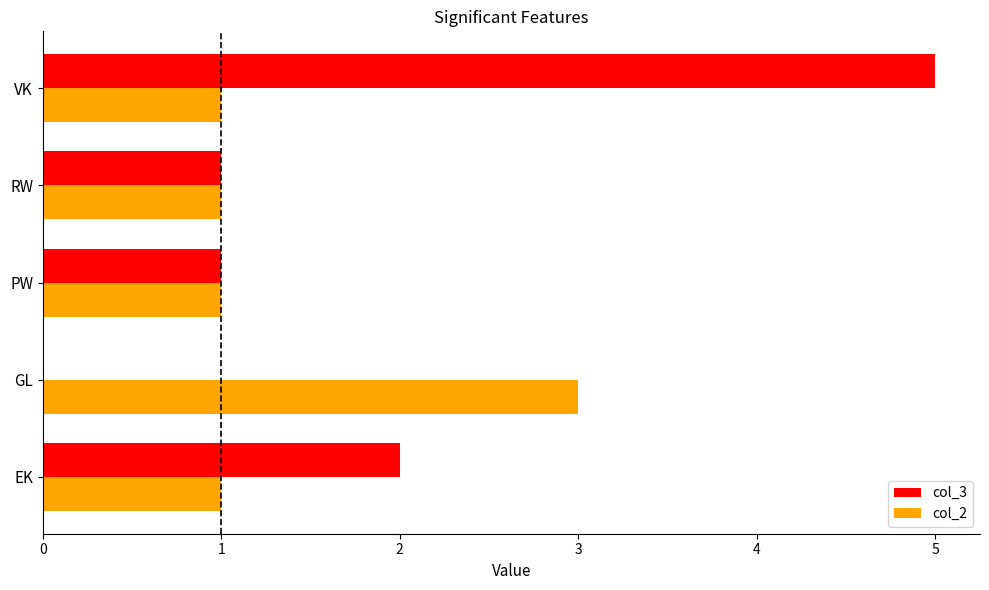

At which category does the chart reach its peak across all series?

VK